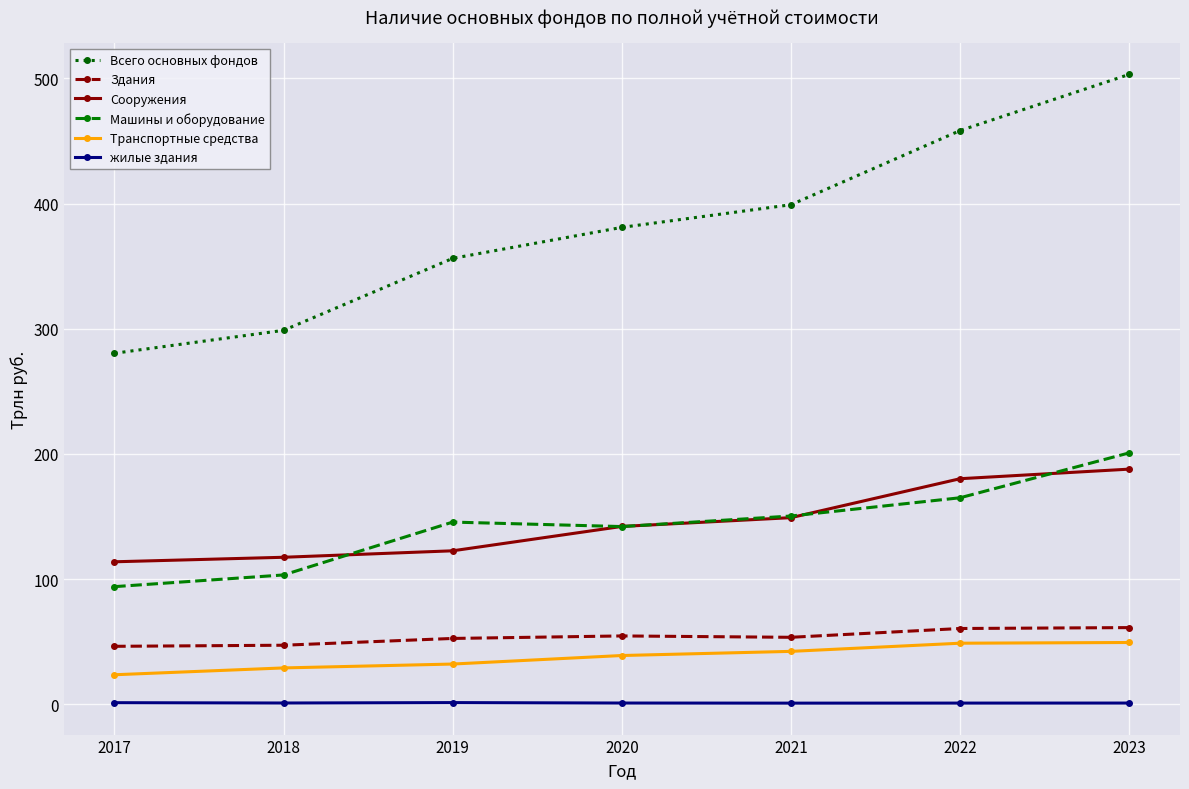

What is the value of the Машины и оборудование point at the 6th from the left?

165.0